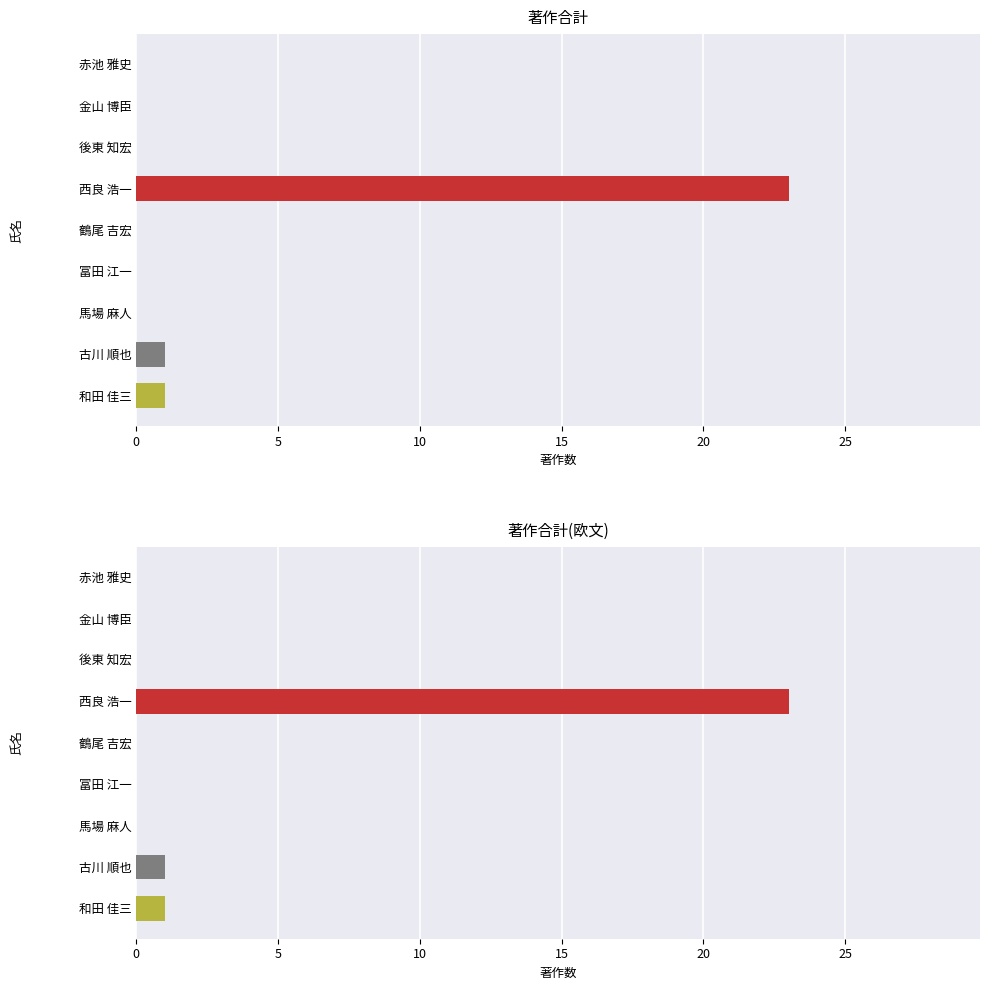

True or false: 著作合計 has a value of 0 at 冨田 江一.

True